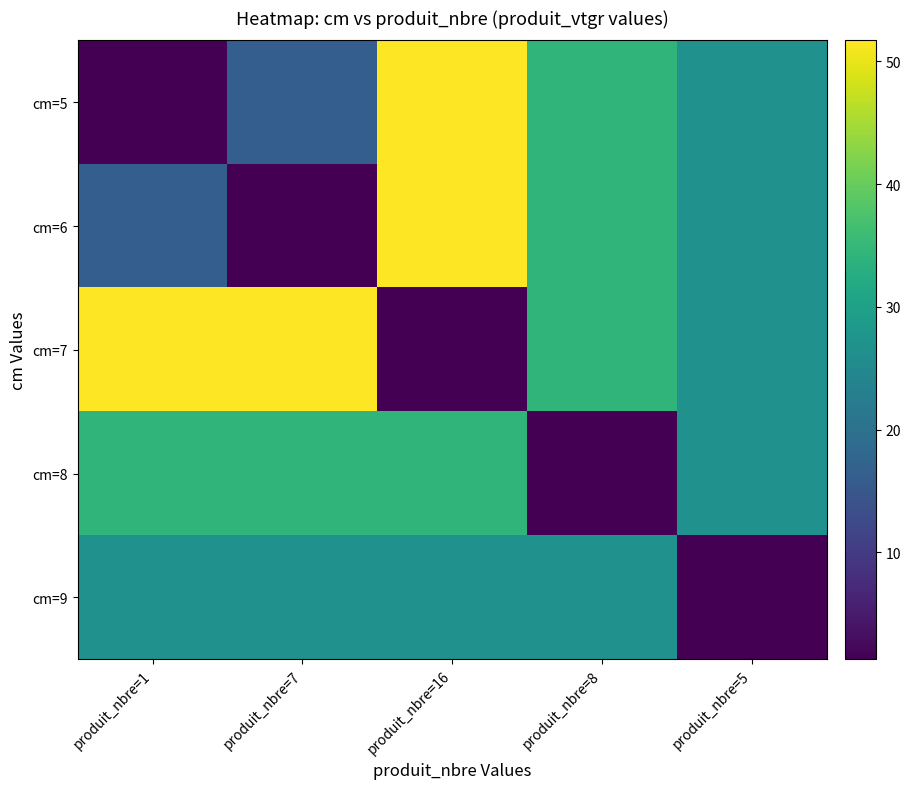

What is the total value across all series at produit_nbre=1?

130.4